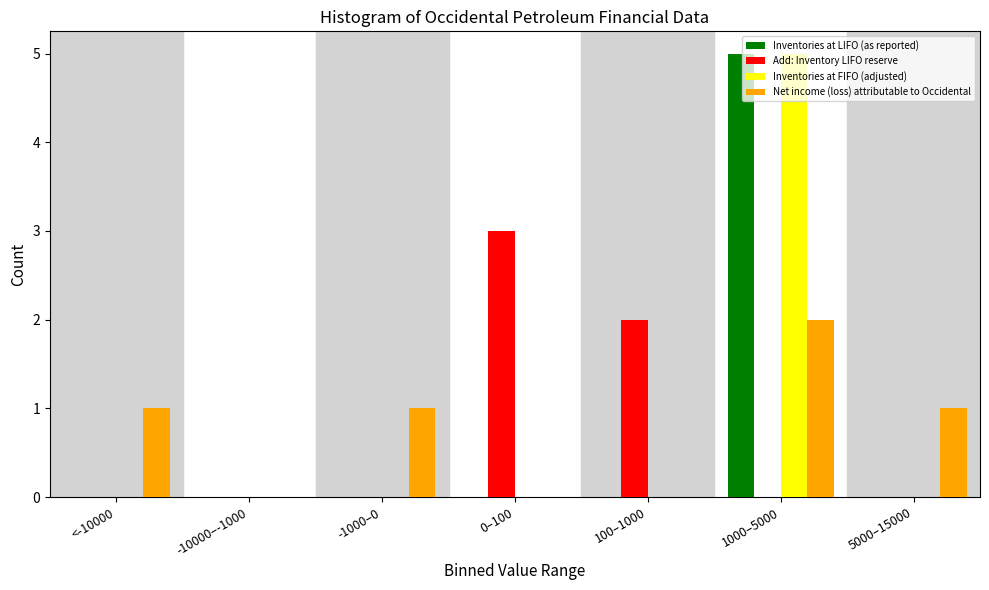

What is the sum of all Inventories at LIFO (as reported) values?

5